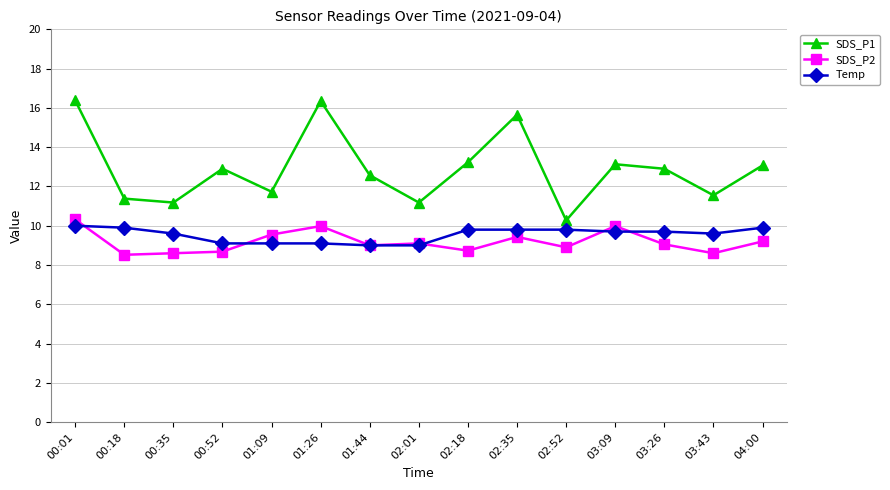

True or false: SDS_P1 and Temp intersect in this chart.

False